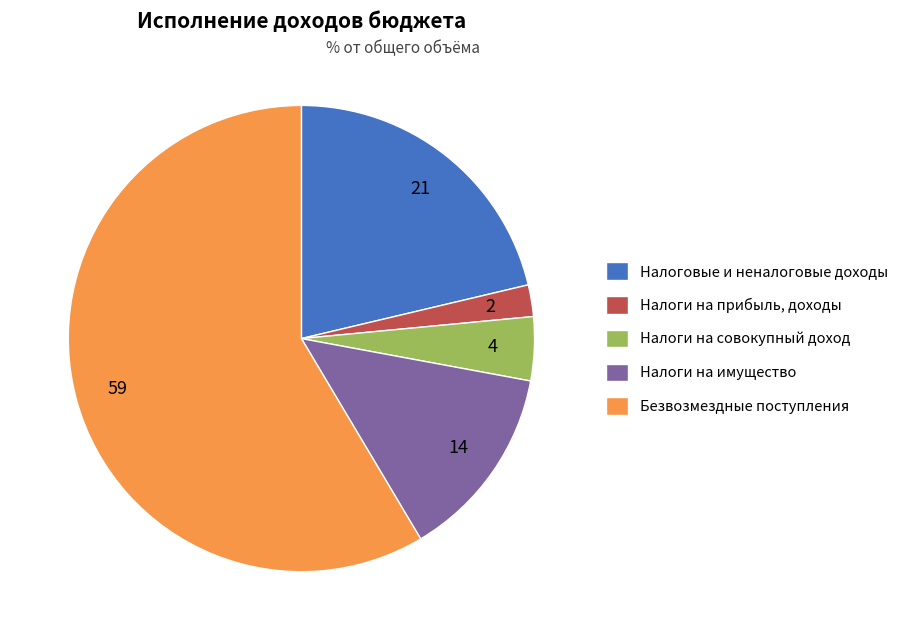

Count the number of slices in the pie.

5